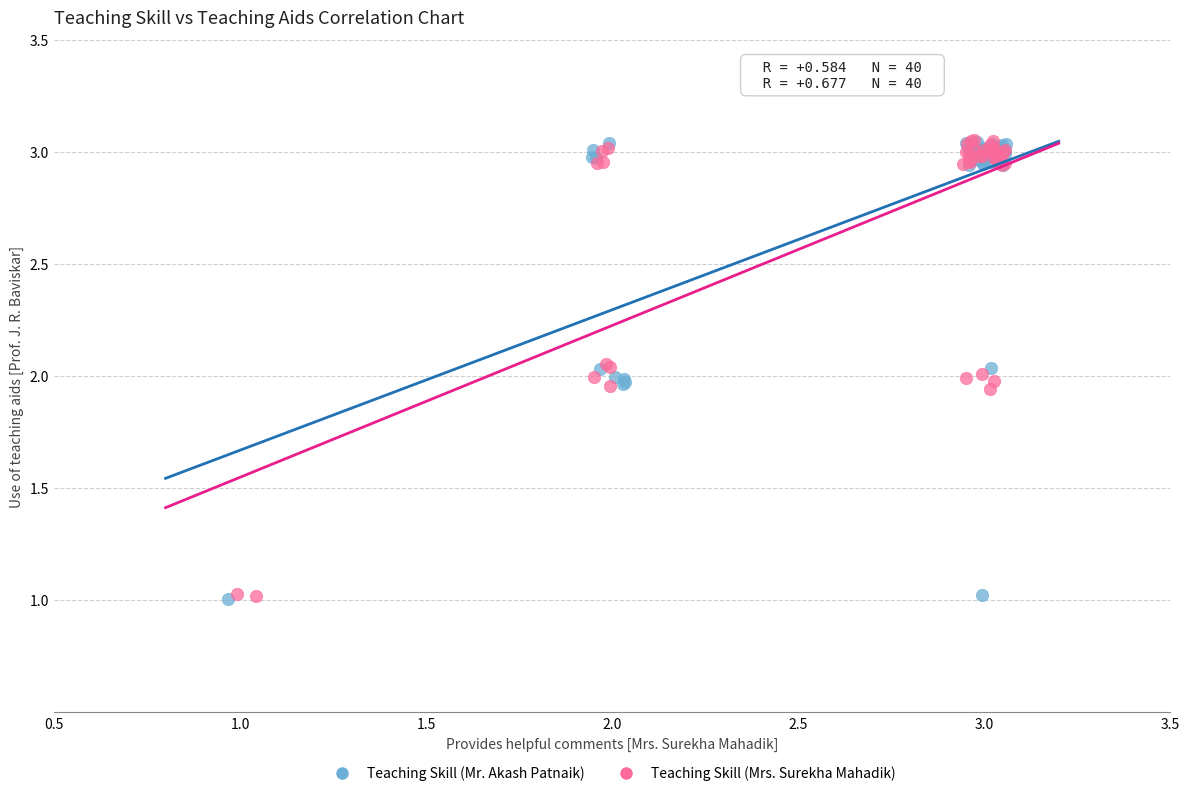

What are all the series names shown in the legend?

Teaching Skill (Mr. Akash Patnaik), Teaching Skill (Mrs. Surekha Mahadik)